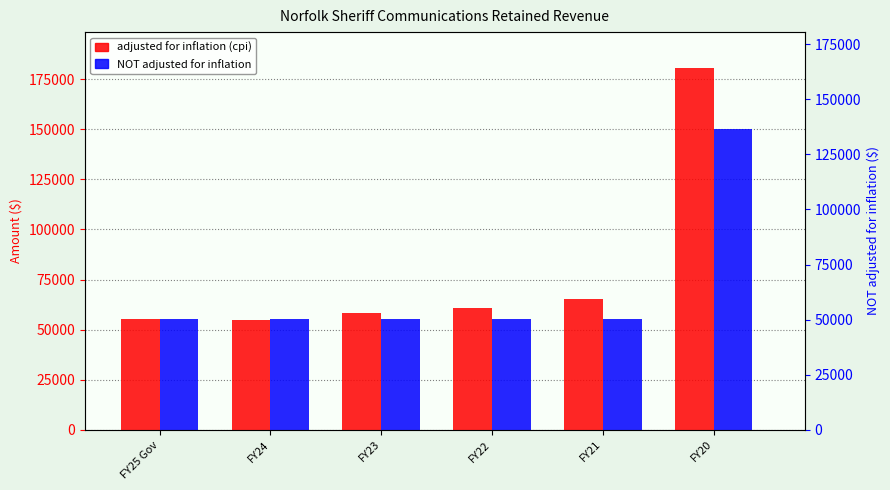

Which category has the highest value in the adjusted for inflation (cpi) series?

FY20